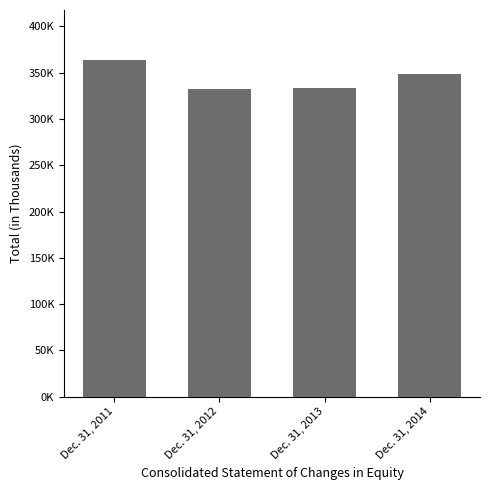

True or false: the data shows 348399 at Dec. 31, 2014.

True